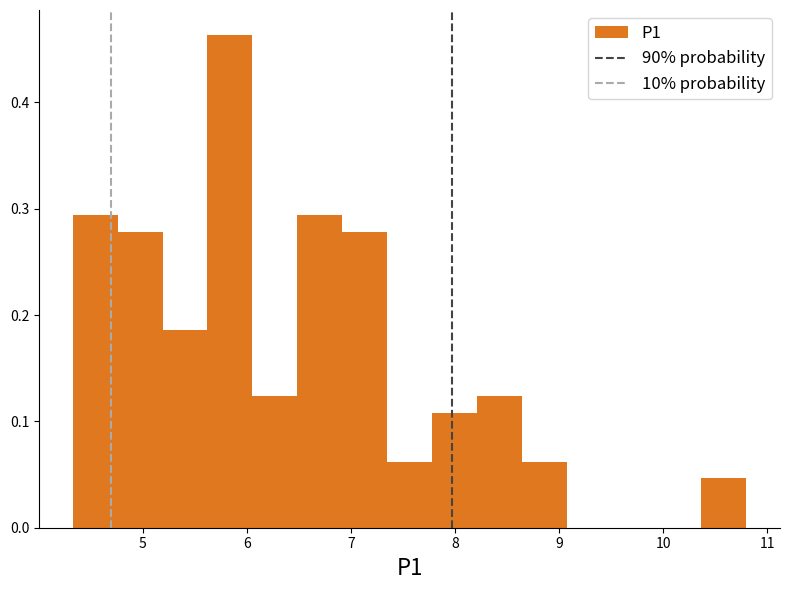

Reading left to right, transcribe this chart: for each bar, give the range it covers on the x-axis and its height. Neither the bar edges nor the heights are printed on the chart, so give them approximately, as read against the axes.

4.3 to 4.8: 0.29
4.8 to 5.2: 0.28
5.2 to 5.6: 0.19
5.6 to 6.1: 0.46
6.1 to 6.5: 0.12
6.5 to 6.9: 0.29
6.9 to 7.3: 0.28
7.3 to 7.8: 0.06
7.8 to 8.2: 0.11
8.2 to 8.6: 0.12
8.6 to 9.1: 0.06
9.1 to 9.5: 0
9.5 to 9.9: 0
9.9 to 10.4: 0
10.4 to 10.8: 0.05